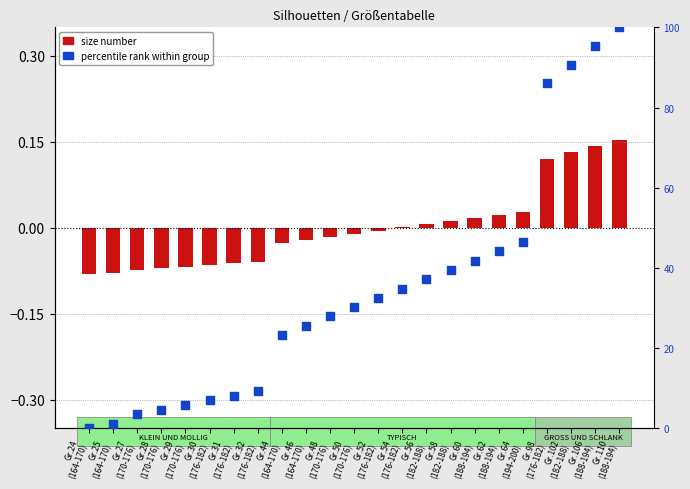

What is the total value across all series at Gr.106
(188-194)?

95.5